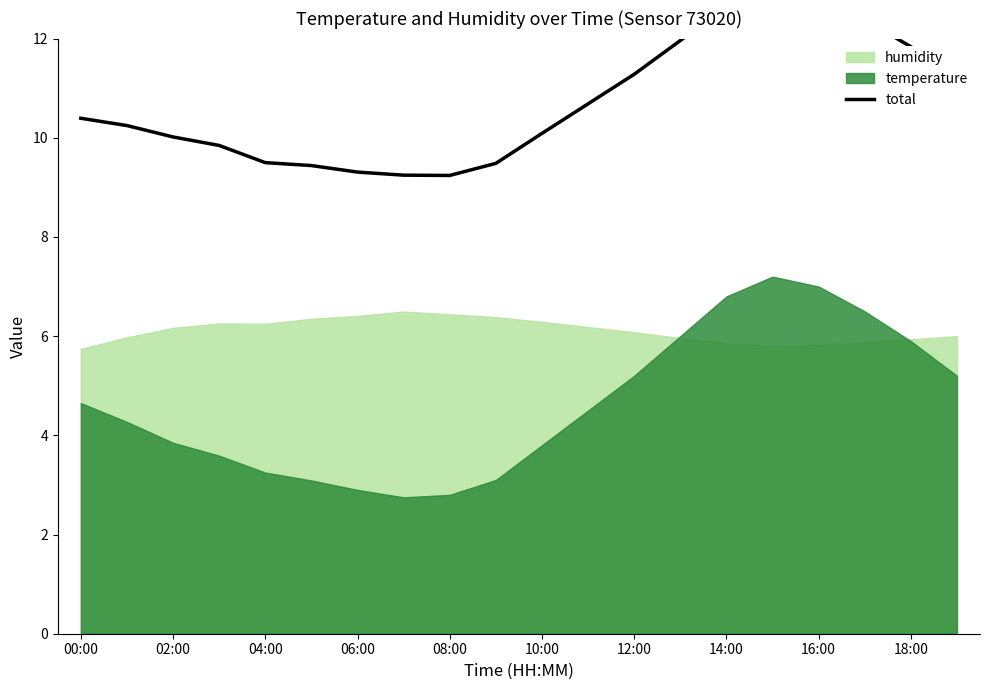

How many points are lower than both their immediate neighbors (excluding endpoints)?

1